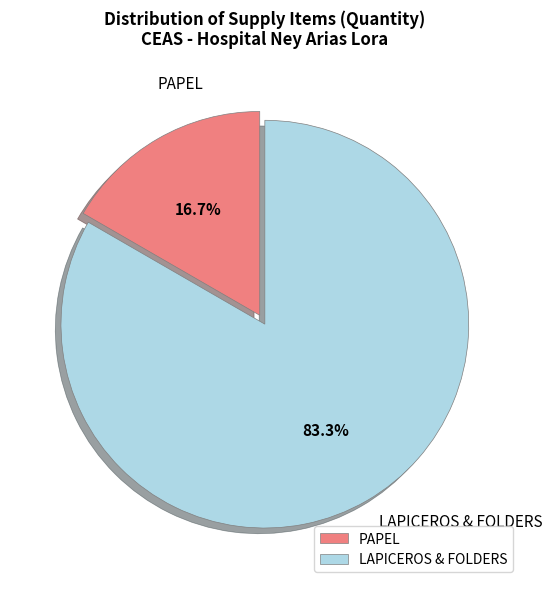

Does any single category account for the majority?

Yes